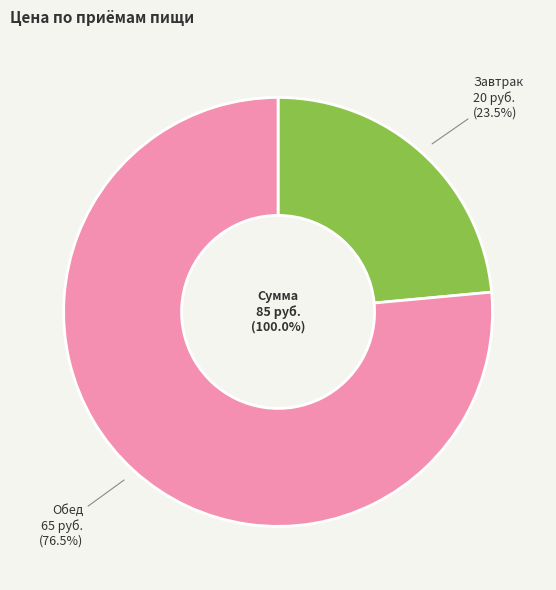

To the nearest percent, what is the difference between the Завтрак and Обед slice percentages?

53%